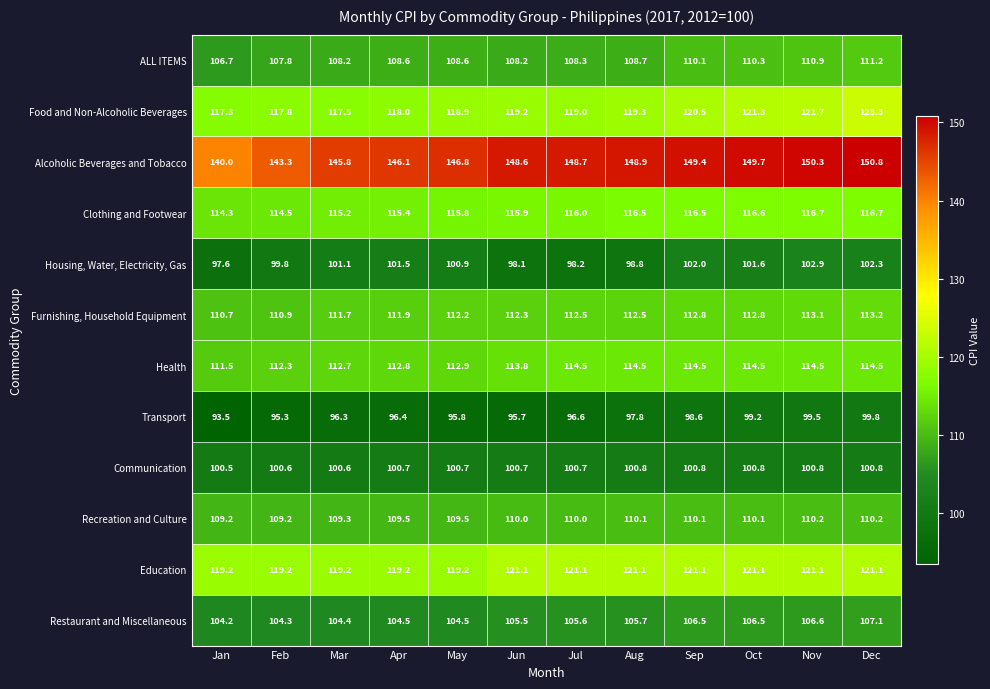

What is the approximate value of Restaurant and Miscellaneous at Nov?

106.6